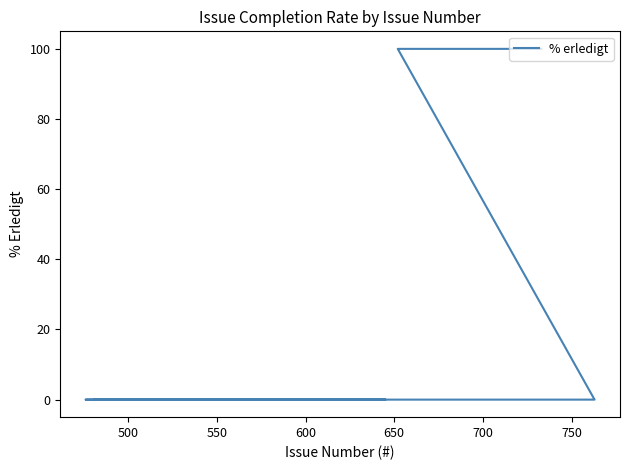

What is the average value?

33